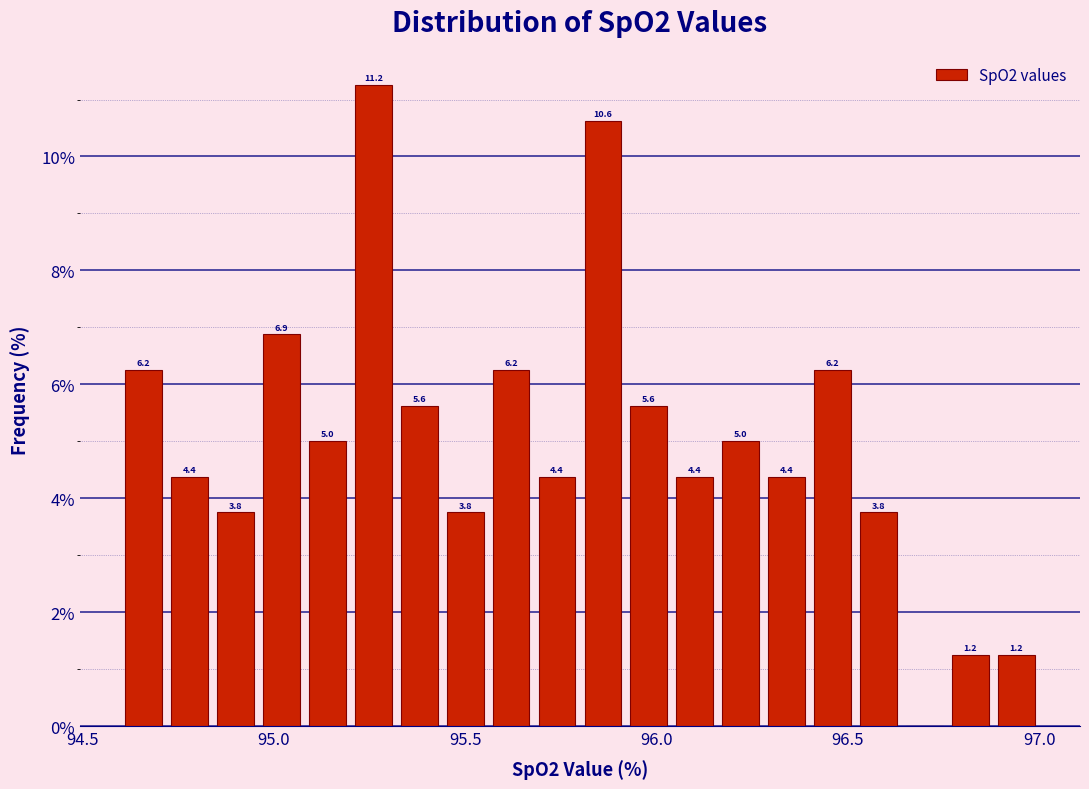

Read against the x-axis, roughly where is the centre of the tallest bar?

95.25